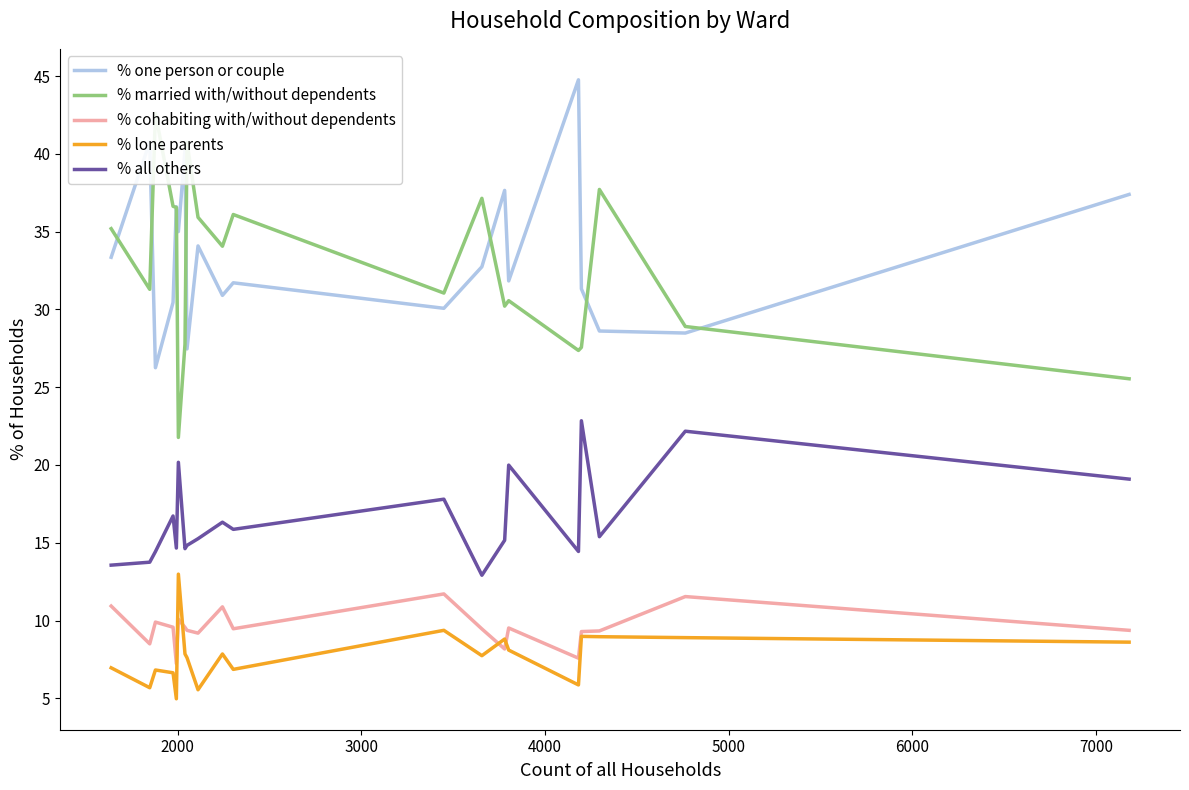

Which series has the largest total across all categories?

% one person or couple